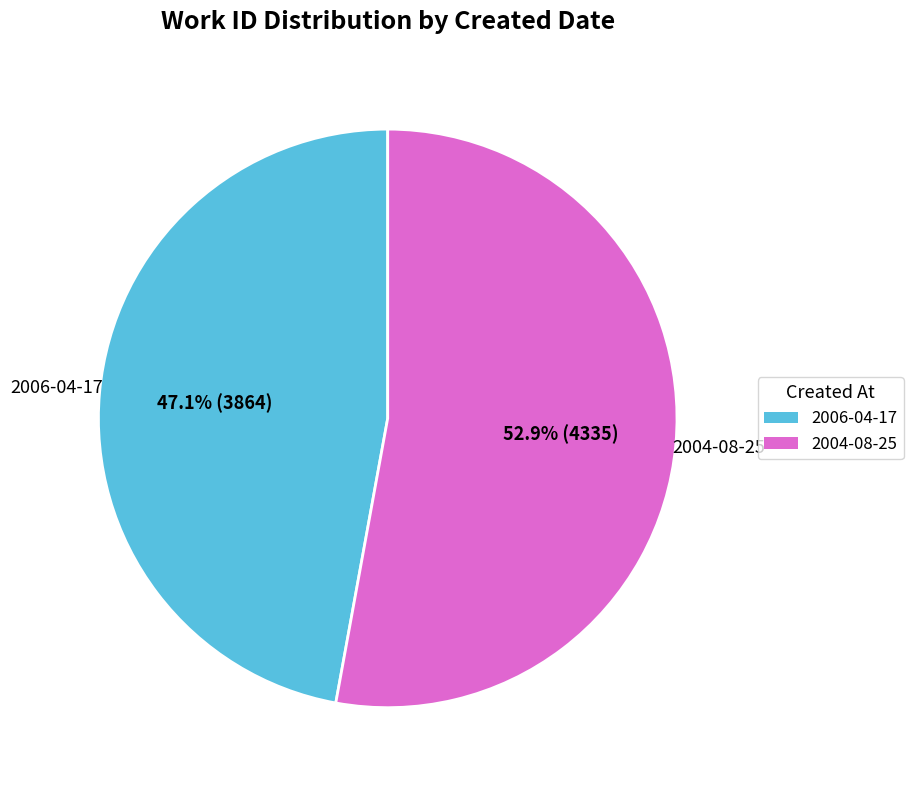

To the nearest percent, what percentage of the pie is 2004-08-25?

53%